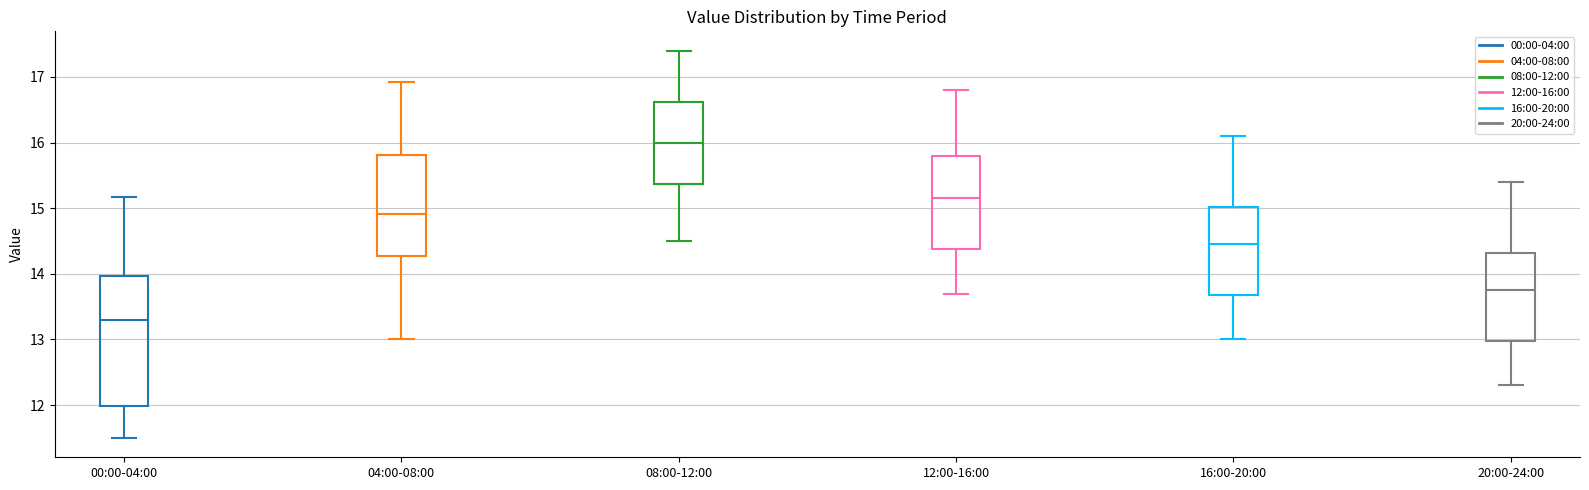

Reading left to right, read every box against the y-axis: the position of its median line, the range the box covers, and the ends of its whiskers. The values are not printed on the chart, so give them approximately, as read against the axis.

00:00-04:00: median 13.3, box 12.0 to 14.0, whiskers 11.5 to 15.2
04:00-08:00: median 14.9, box 14.3 to 15.8, whiskers 13.0 to 16.9
08:00-12:00: median 16.0, box 15.4 to 16.6, whiskers 14.5 to 17.4
12:00-16:00: median 15.2, box 14.4 to 15.8, whiskers 13.7 to 16.8
16:00-20:00: median 14.5, box 13.7 to 15.0, whiskers 13.0 to 16.1
20:00-24:00: median 13.8, box 13.0 to 14.3, whiskers 12.3 to 15.4